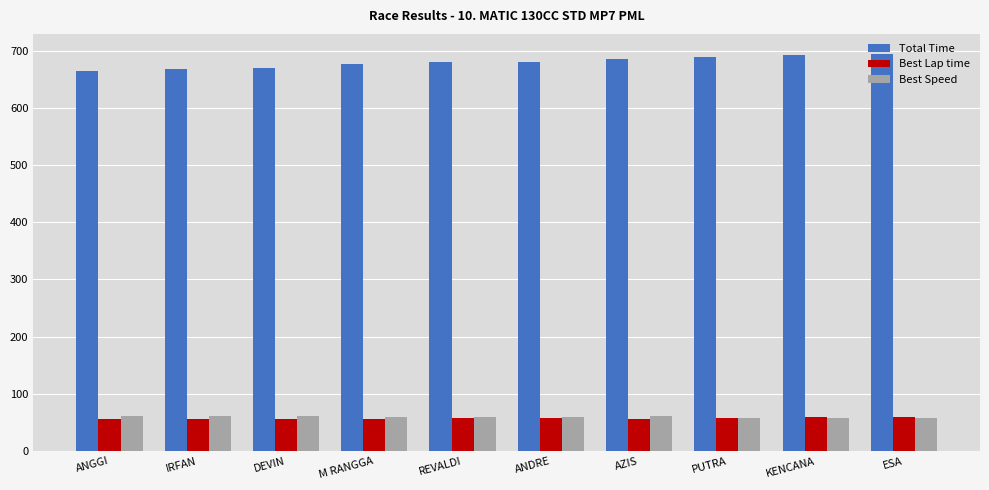

What is the difference between the highest and lowest values at PUTRA?

631.1